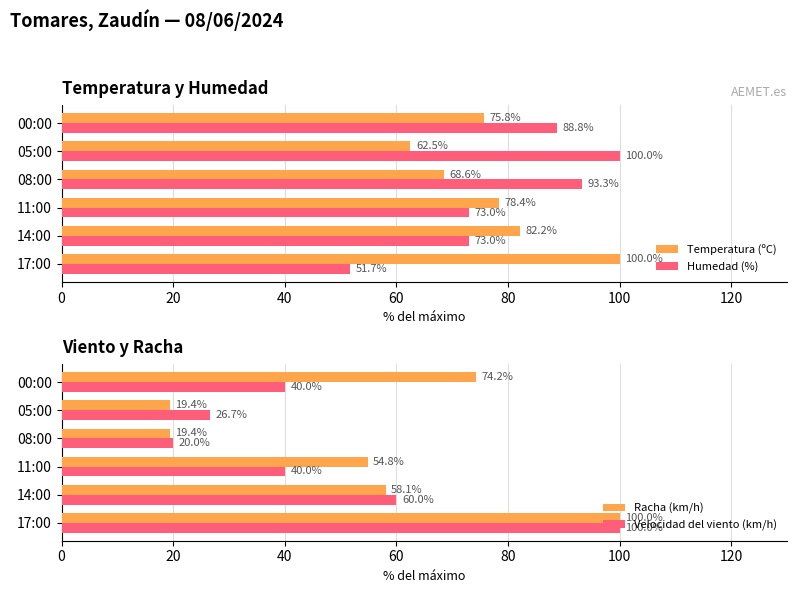

How many values in the Temperatura (ºC) series exceed 78?

3